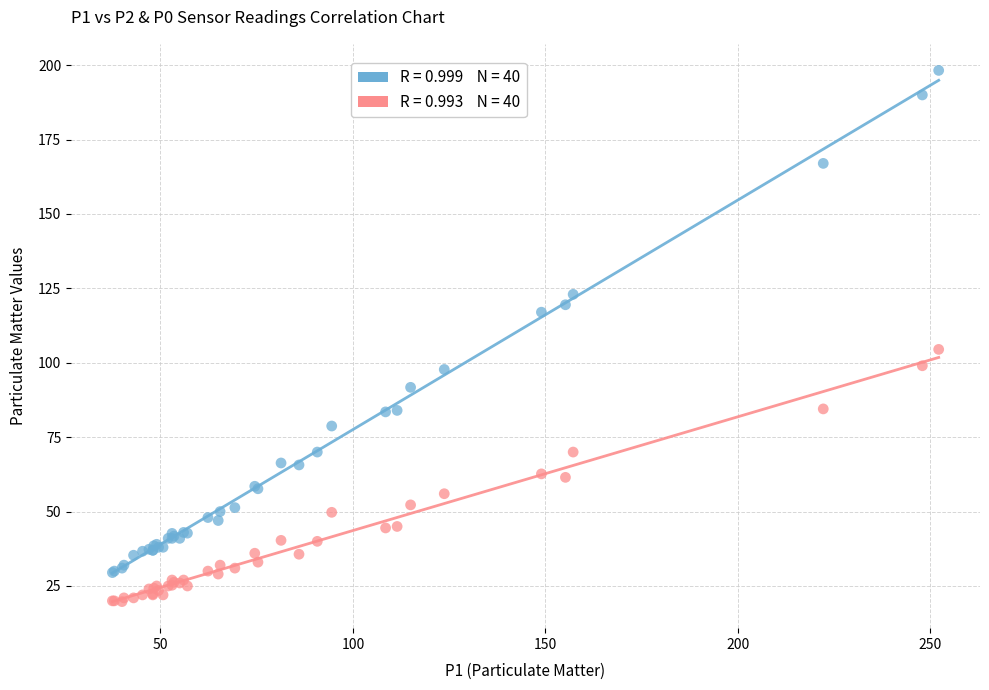

Across all series, what Y value is closest to 109?

104.5